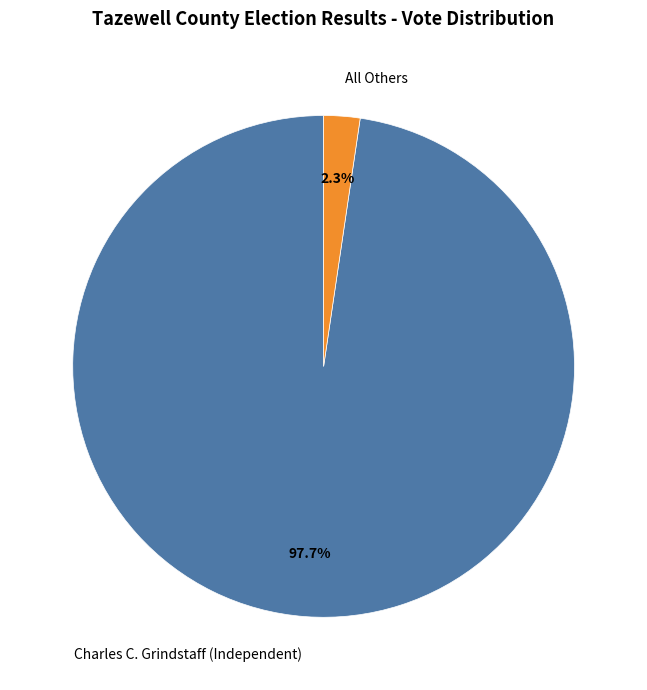

What is the largest slice in the pie chart?

Charles C. Grindstaff (Independent)